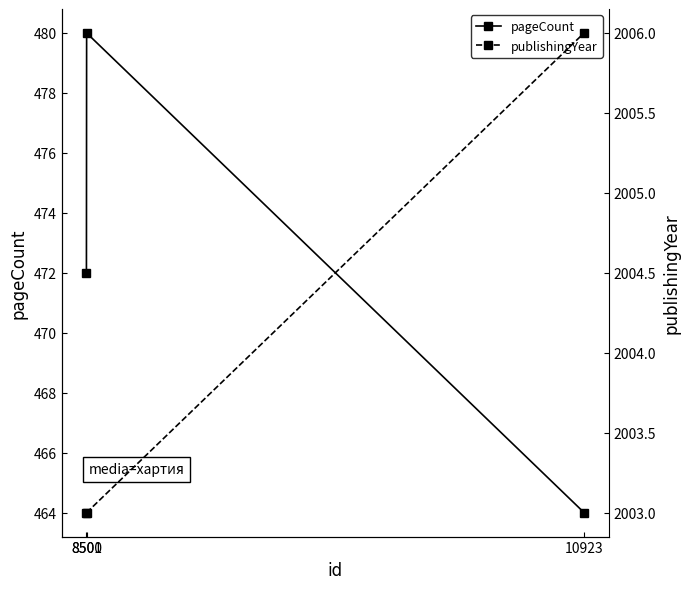

At which label does publishingYear reach its peak?

10923